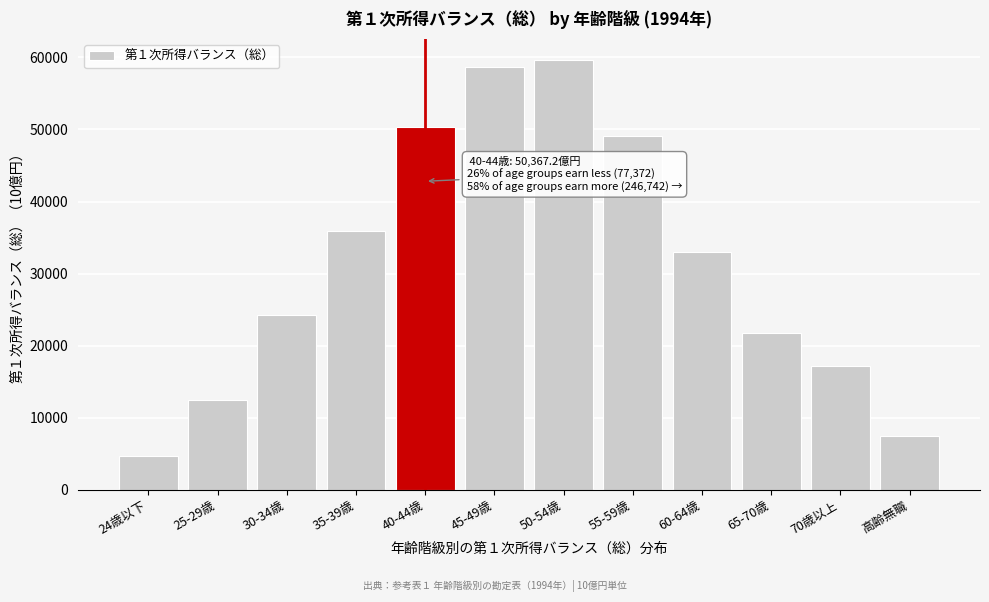

Reading left to right, transcribe all the data shown in this chart.

4640.6	12457.6	24305.4	35968.8	50367.2	58631.1	59603.3	49121.9	32944.9	21773.7	17234.5	7432.8